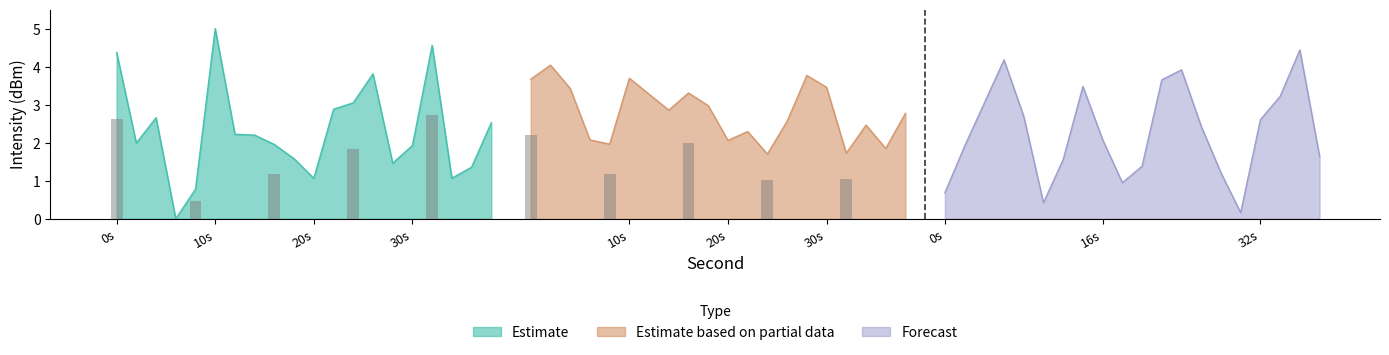

At which label does Estimate reach its peak?

10s